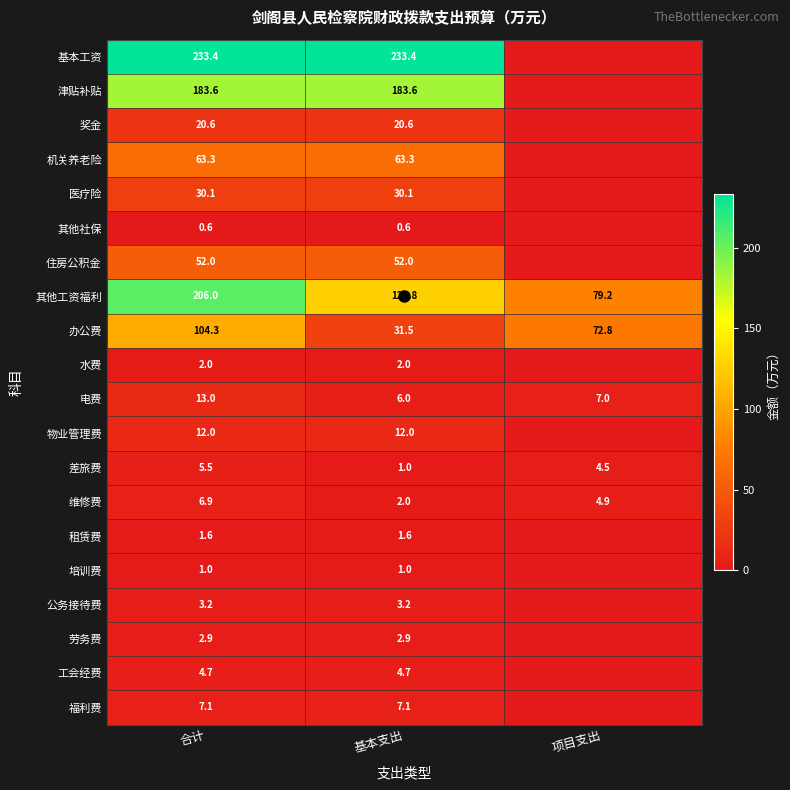

What is the difference between the highest and lowest values at 项目支出?

79.2